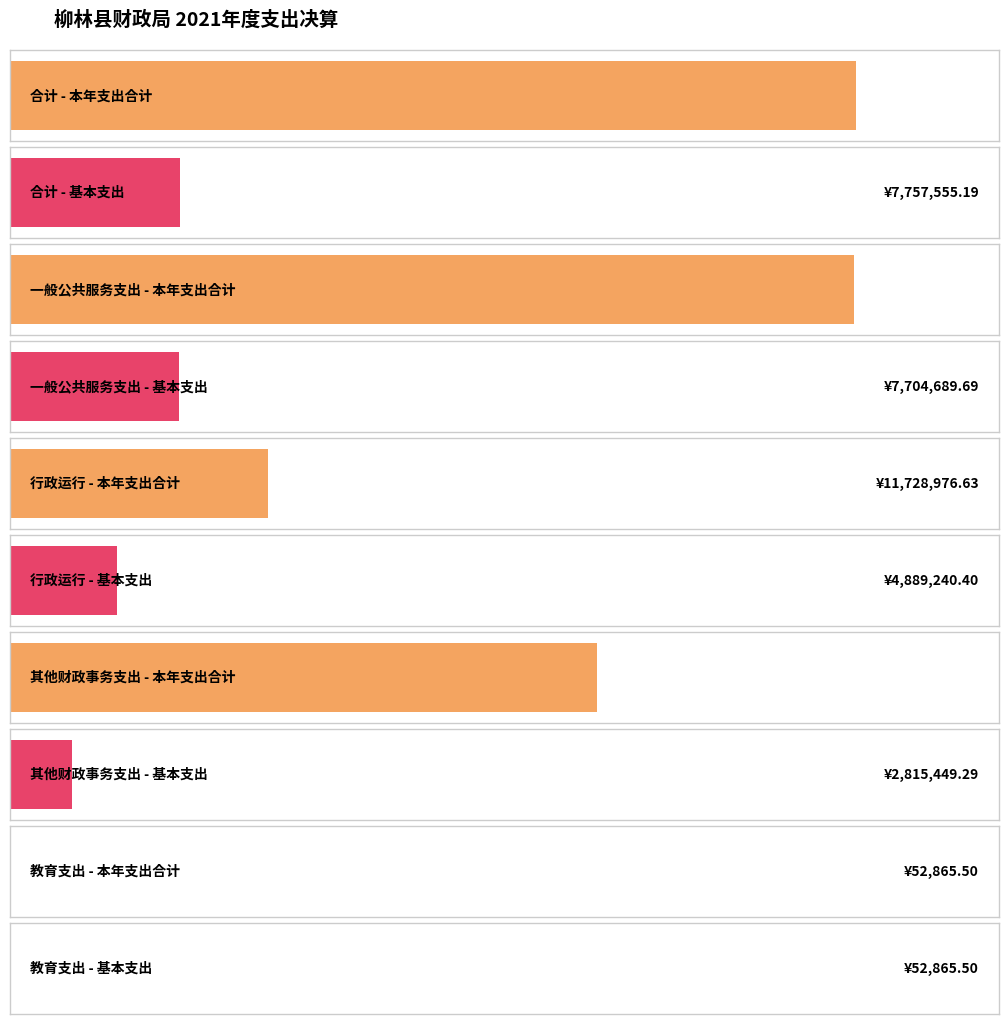

Is the value of 基本支出 at 其他财政事务支出 greater than the value of 本年支出合计 at 其他财政事务支出?

No